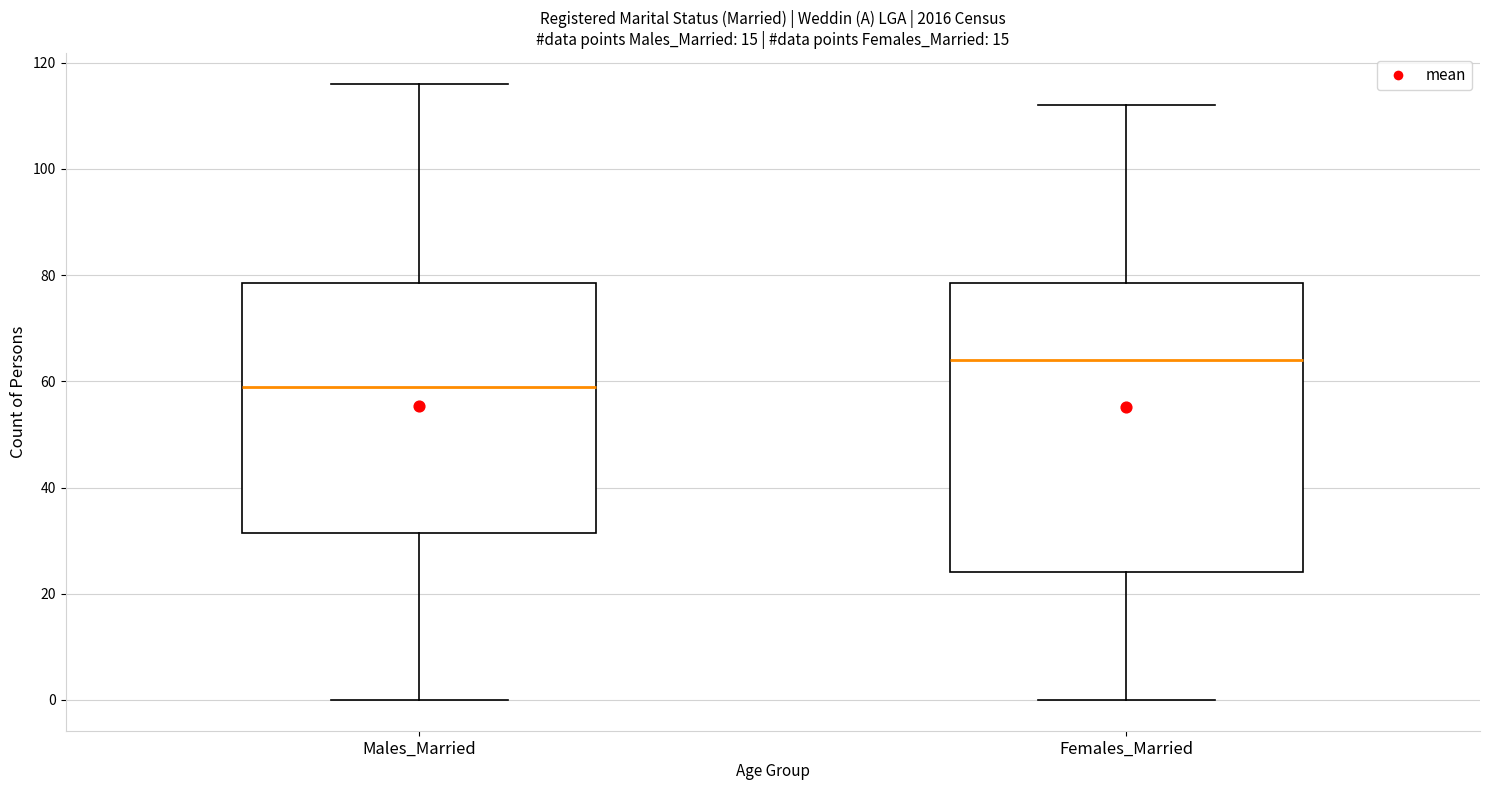

Which box has the lowest median line?

Males_Married